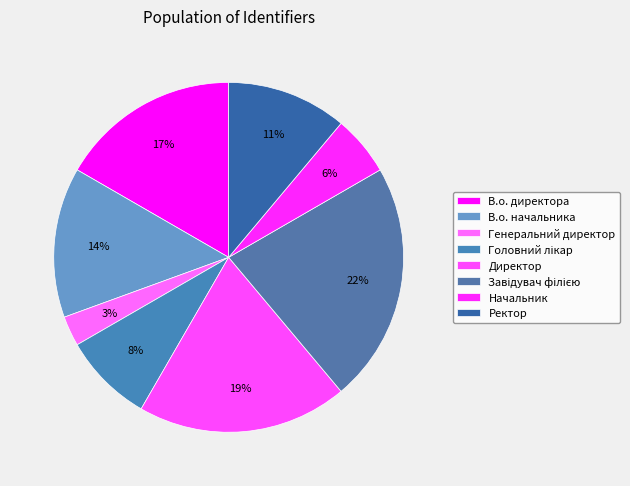

The Ректор slice represents 1% of the pie. True or false?

False